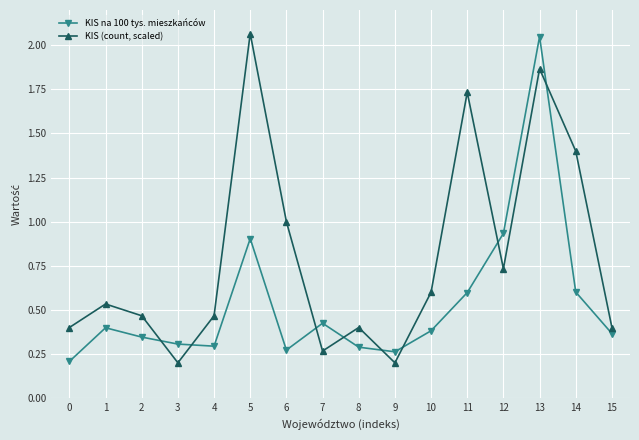

True or false: KIS (count, scaled) has more than 1 interior local peaks.

True